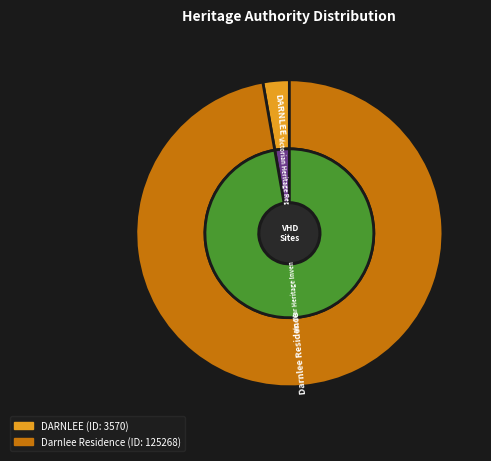

How much of the chart is everything except DARNLEE?

97.2%